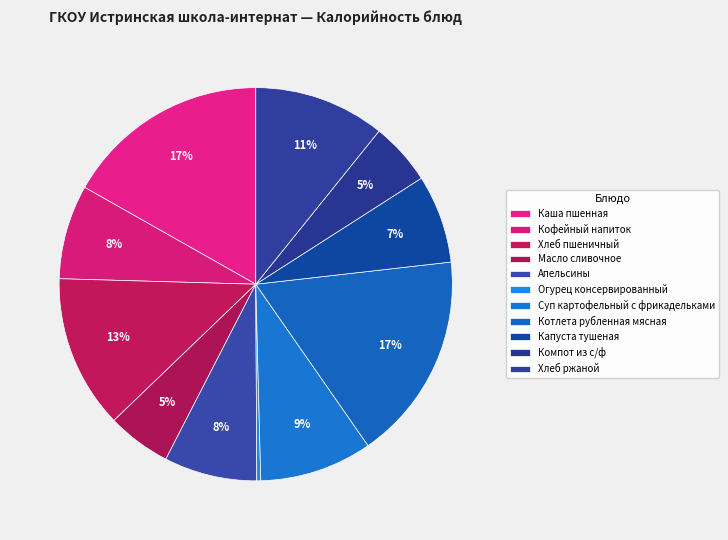

What is the change in value from Хлеб пшеничный to Масло сливочное?

-136